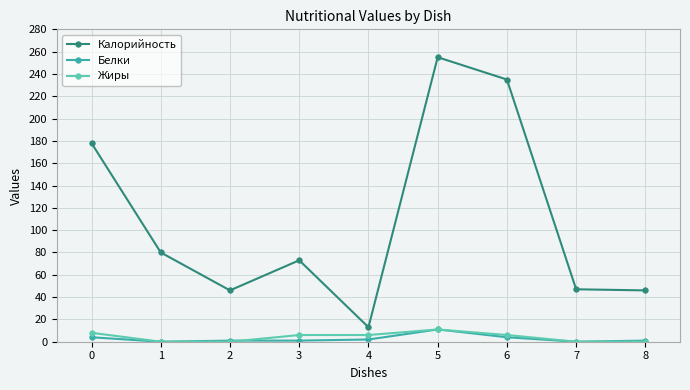

Which series changed the most between 3 and 7?

Калорийность